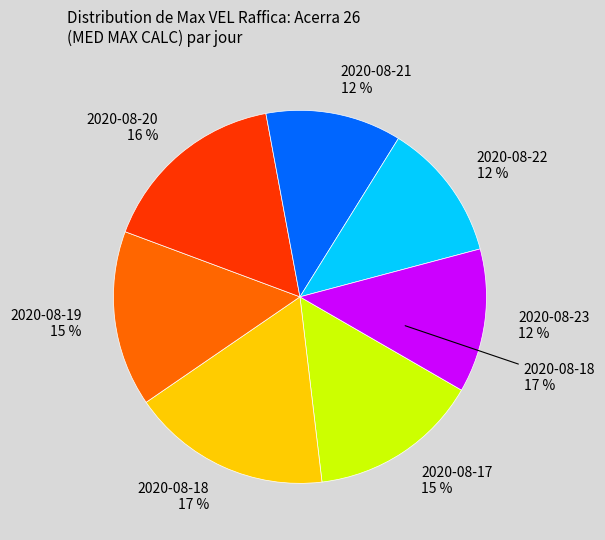

How many slices are in this pie chart?

7